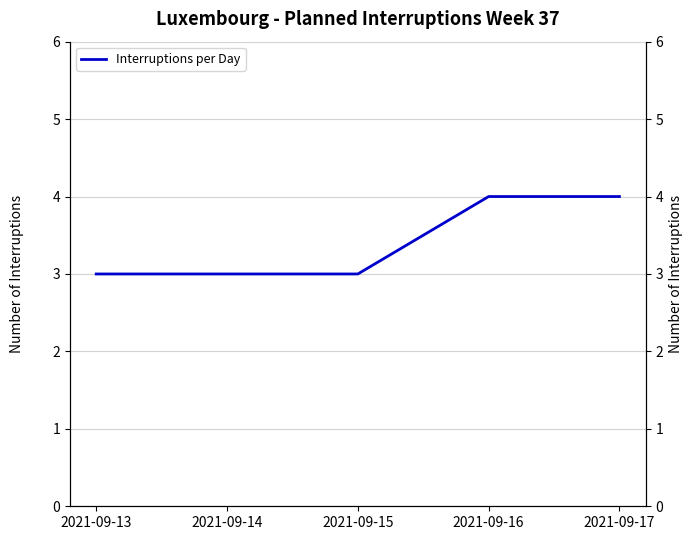

What is the sum of all values?

17